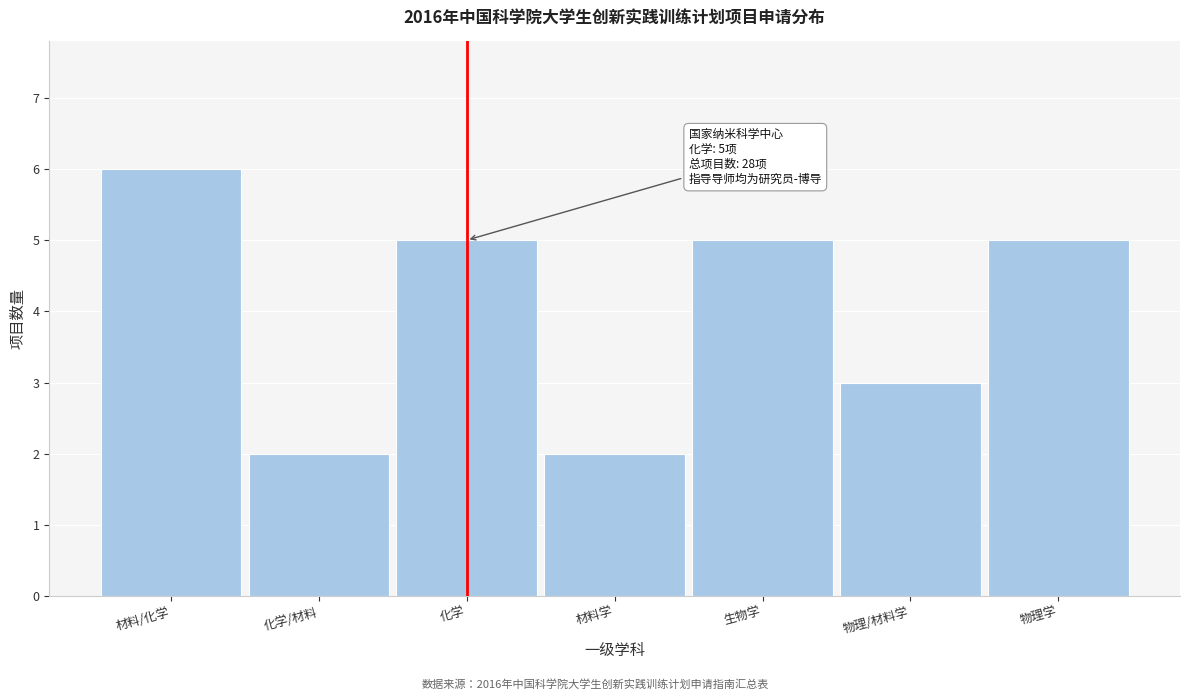

Reading left to right, transcribe all the data shown in this chart.

6	2	5	2	5	3	5